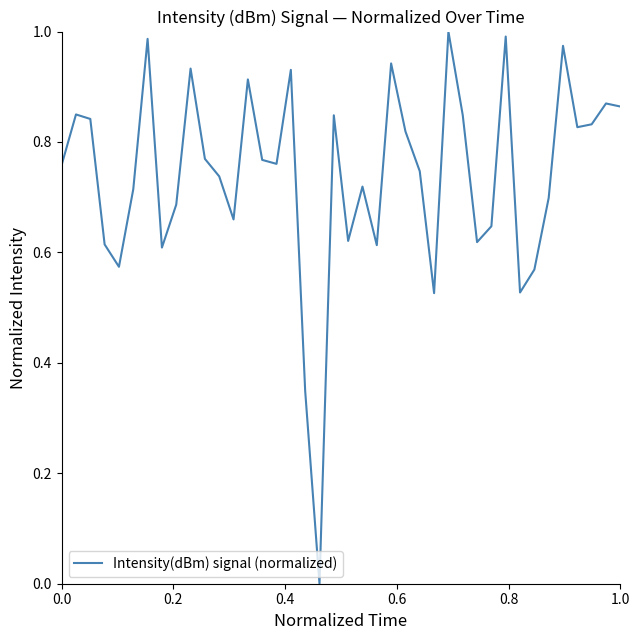

How many distinct data groups are displayed?

1